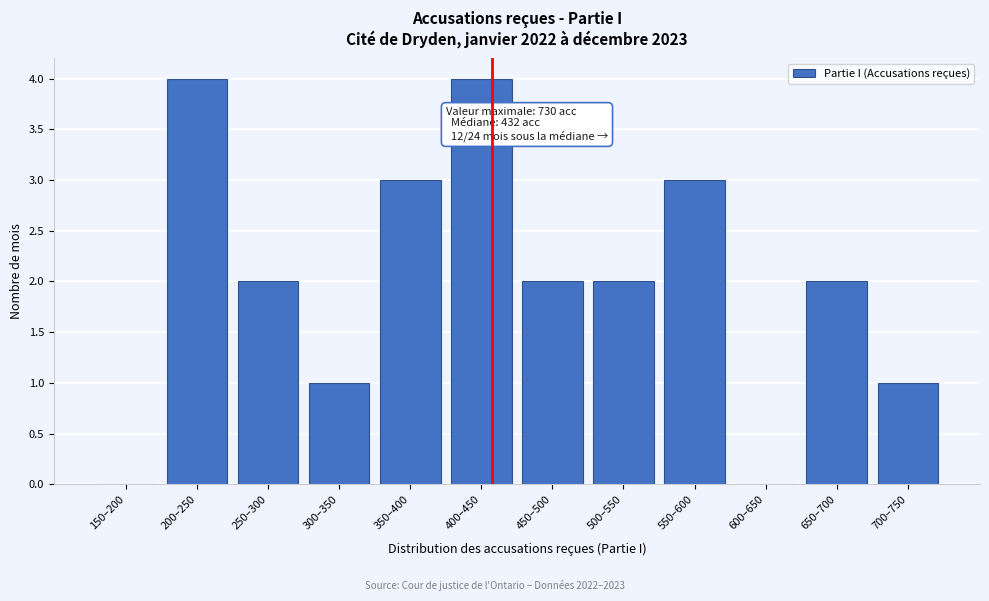

Reading left to right, what are all the values shown in this chart?

150–200=0	200–250=4	250–300=2	300–350=1	350–400=3	400–450=4	450–500=2	500–550=2	550–600=3	600–650=0	650–700=2	700–750=1